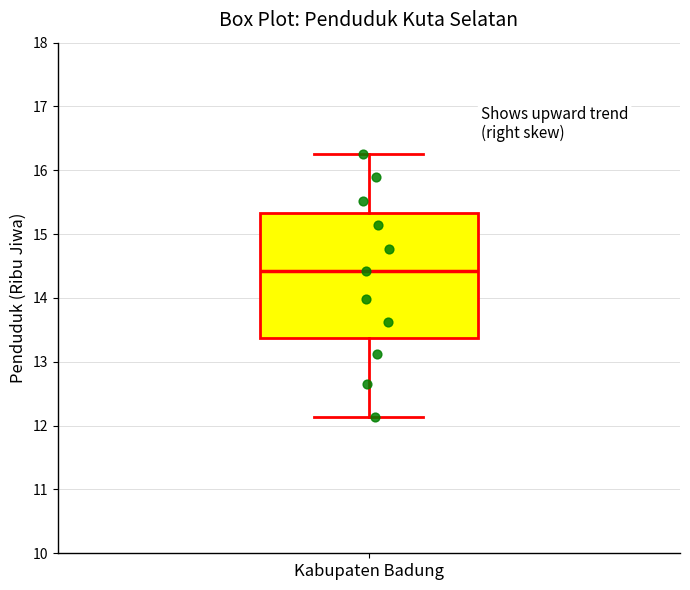

Where does the lower whisker of the box for Kabupaten Badung end on the y-axis? The values are not printed on the chart, so give them approximately, as read against the axis.

12.1